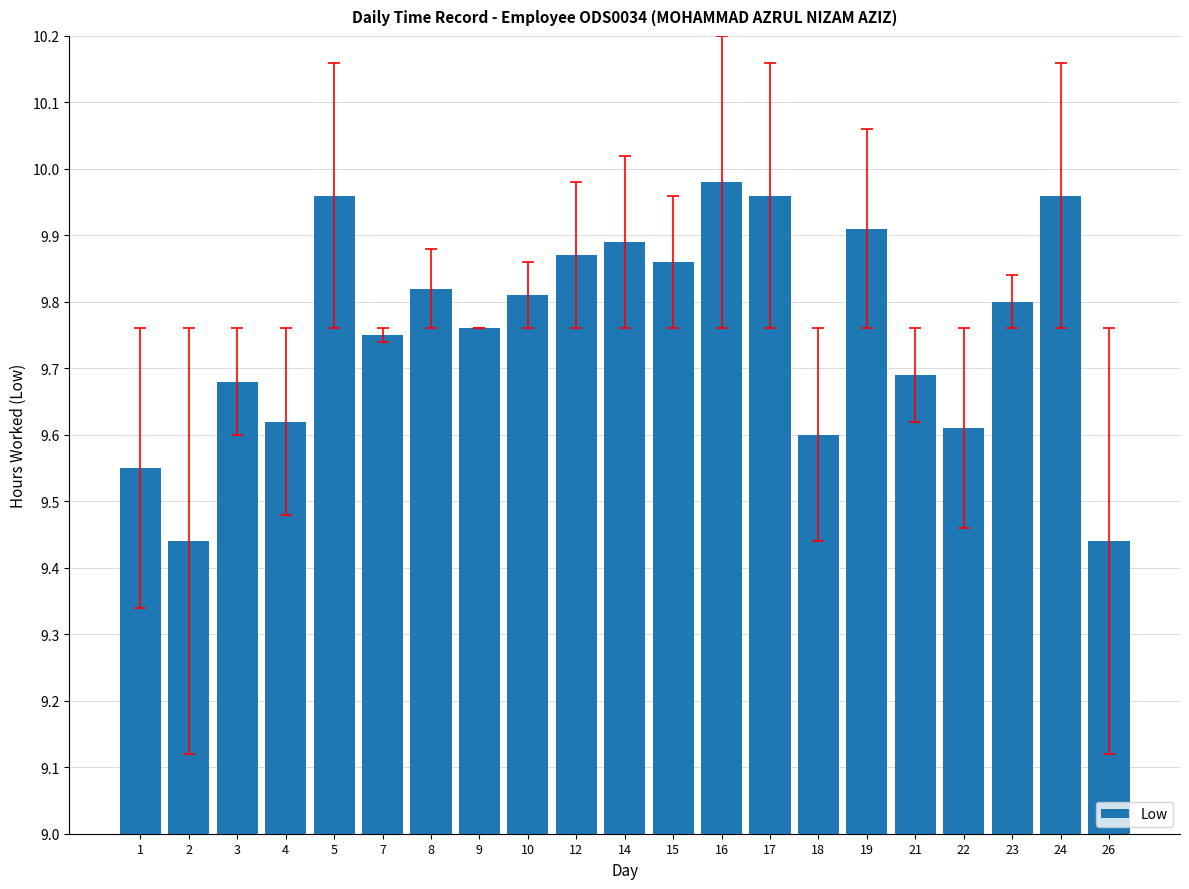

What is the difference between the maximum and minimum values?

0.5